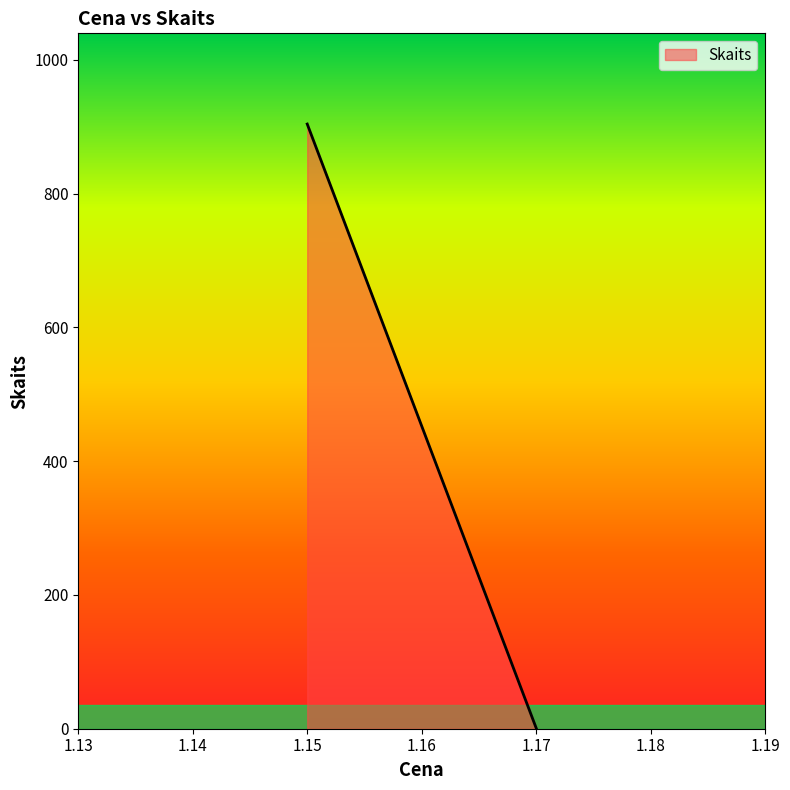

How many lines are shown in the chart?

1